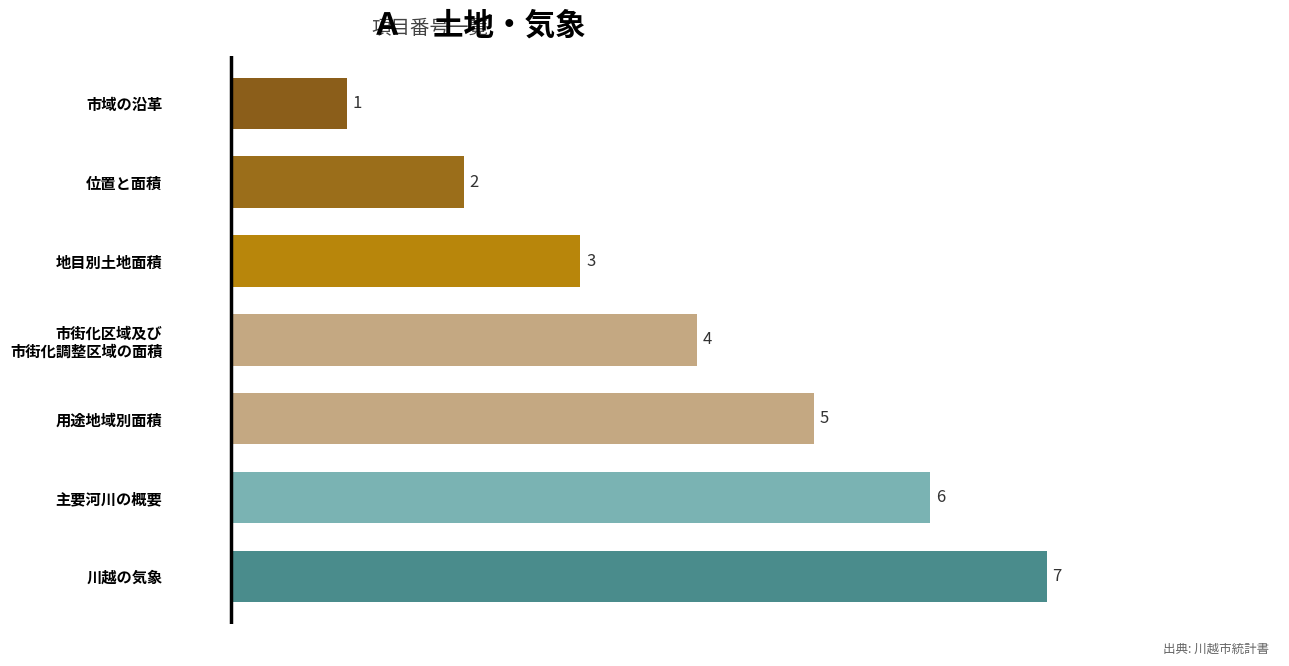

What is the maximum value shown in the chart?

7